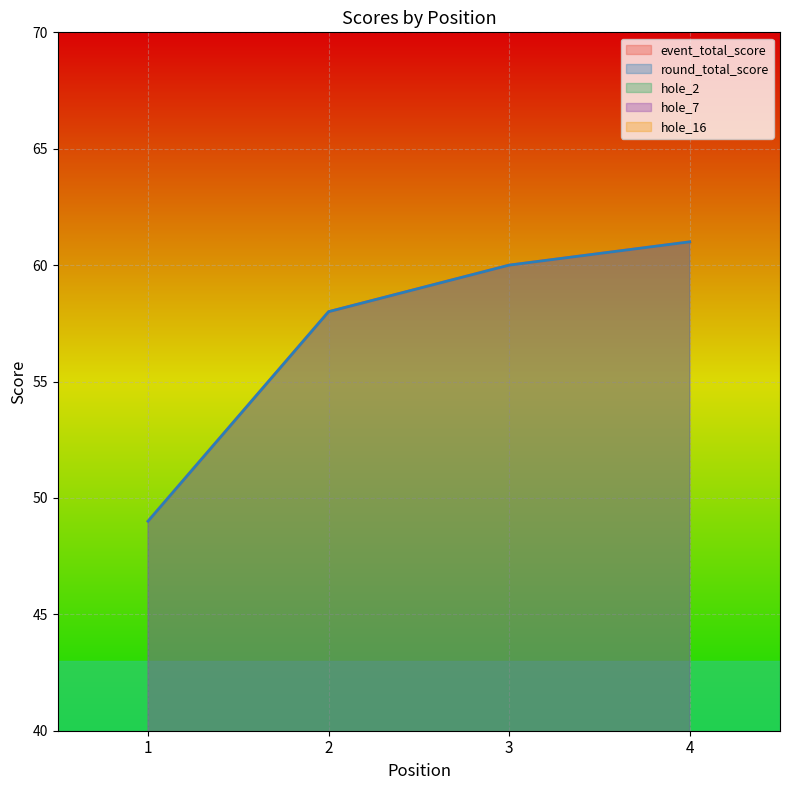

Count the number of data series in this chart.

5